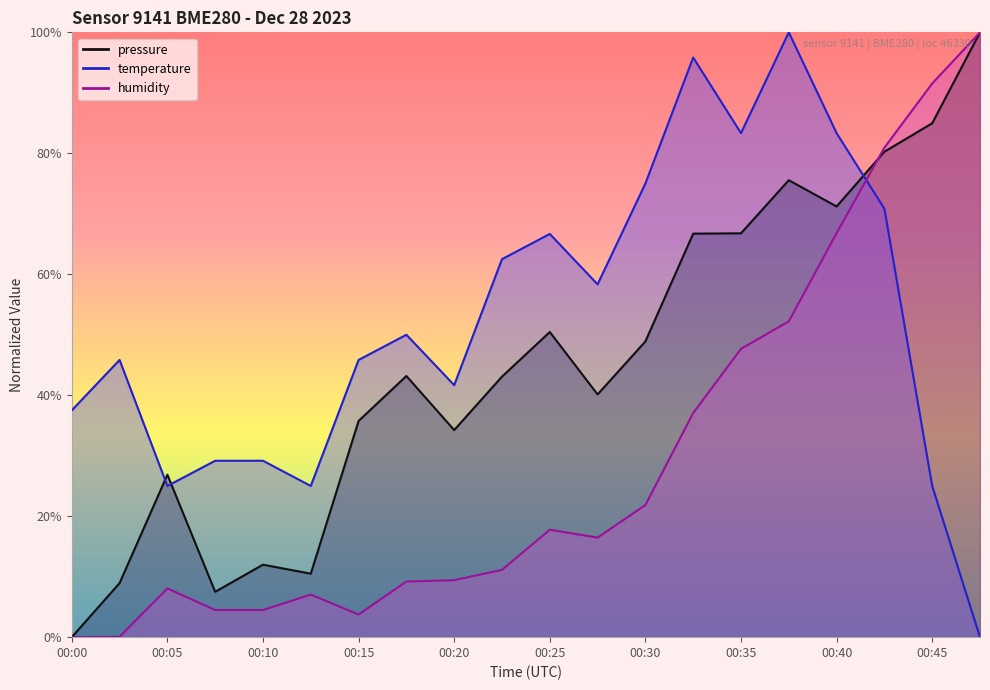

At how many categories does at least one series exceed 7?

20